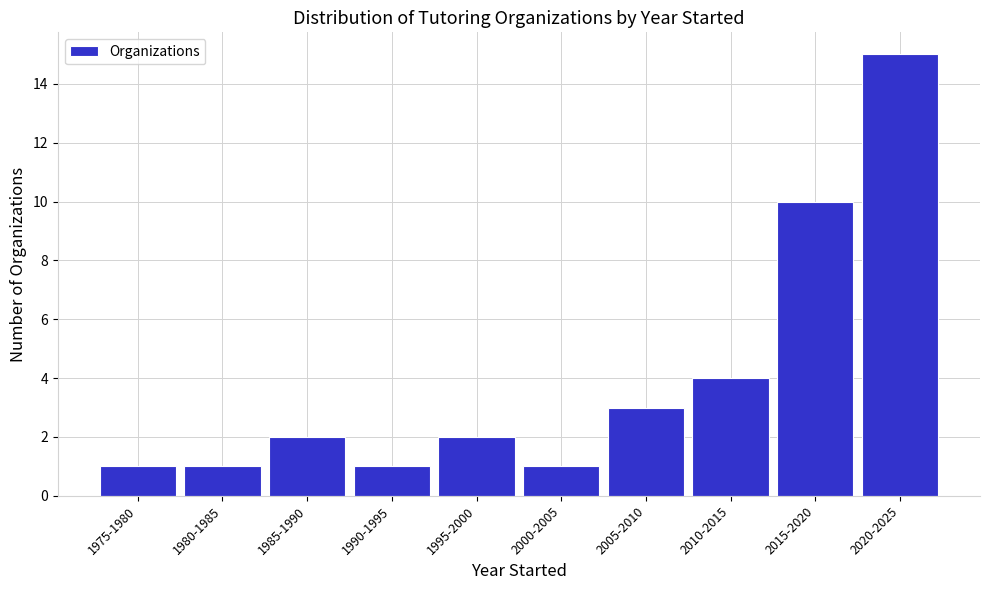

Reading right to left, what are all the values shown in this chart?

15	10	4	3	1	2	1	2	1	1